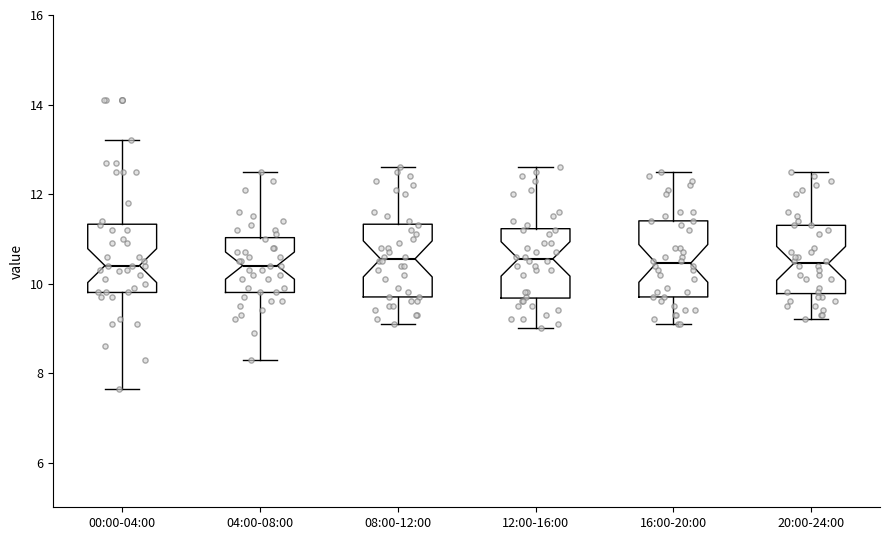

Where does the median line of the box for 12:00-16:00 sit on the y-axis? The values are not printed on the chart, so give them approximately, as read against the axis.

10.6